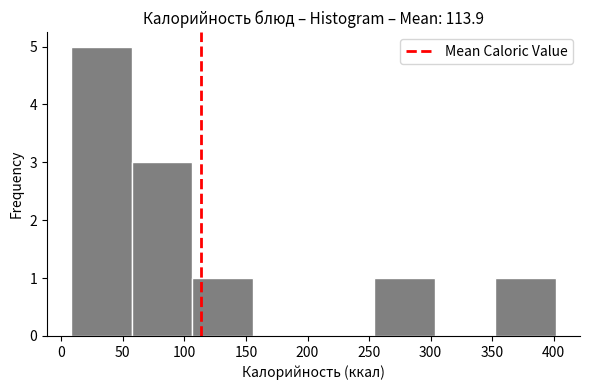

What is the height of the bar covering 105 to 155 on the x-axis? Neither the bar edges nor the heights are printed on the chart, so give them approximately, as read against the axes.

1